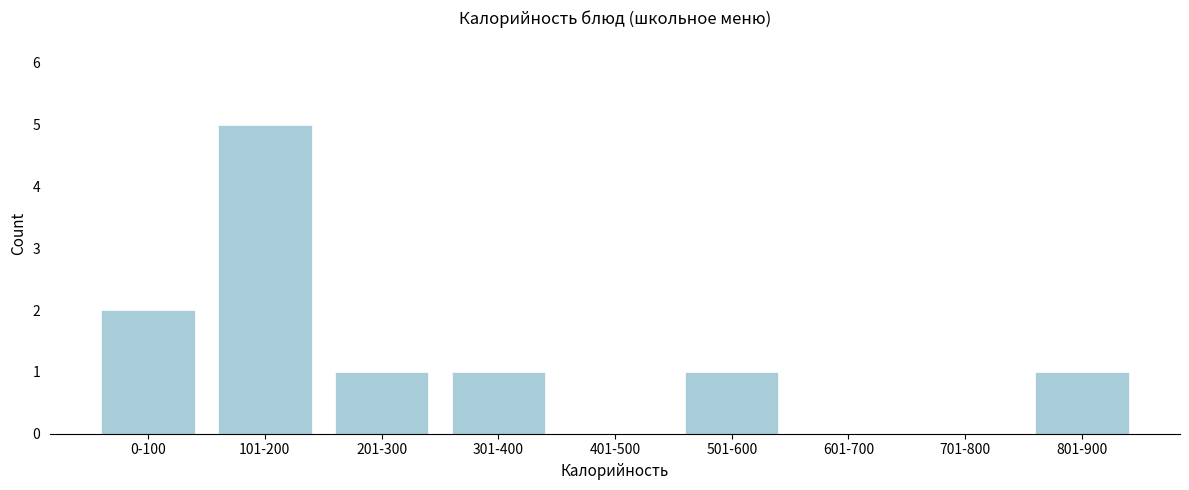

Reading left to right, what are all the values shown in this chart?

0-100=2	101-200=5	201-300=1	301-400=1	401-500=0	501-600=1	601-700=0	701-800=0	801-900=1